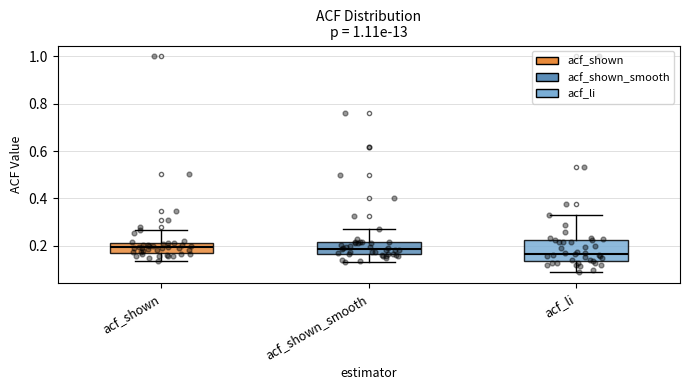

Which box is the tallest, from its lower edge to its upper edge?

acf_li